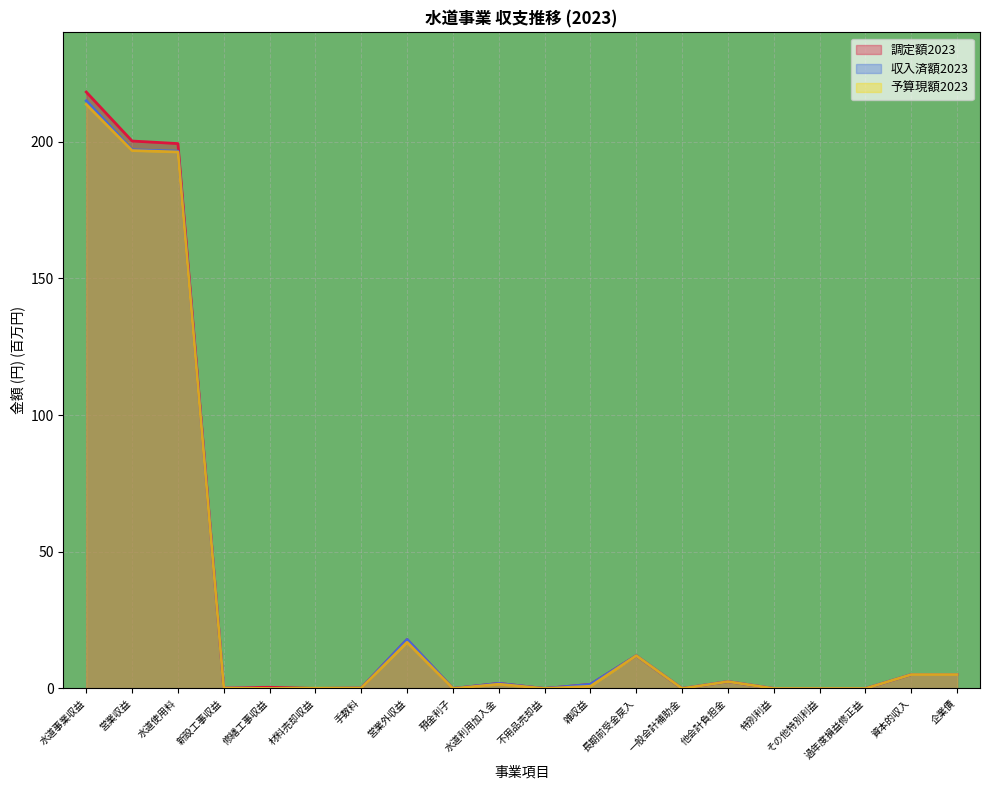

Reading left to right, transcribe all the data shown in this chart.

調定額2023: 水道事業収益=218.2	営業収益=200.3	水道使用料=199.4	新設工事収益=0.3	修繕工事収益=0.4	材料売却収益=0.0	手数料=0.2	営業外収益=17.9	預金利子=0.0	水道利用加入金=1.9	不用品売却益=0.0	雑収益=1.5	長期前受金戻入=12.0	一般会計補助金=0.0	他会計負担金=2.5	特別利益=0.0	その他特別利益=0.0	過年度損益修正益=0.0	資本的収入=5.1	企業債=5.1
収入済額2023: 水道事業収益=215.0	営業収益=197.1	水道使用料=196.6	新設工事収益=0.3	修繕工事収益=0.0	材料売却収益=0.0	手数料=0.2	営業外収益=17.9	預金利子=0.0	水道利用加入金=1.9	不用品売却益=0.0	雑収益=1.5	長期前受金戻入=12.0	一般会計補助金=0.0	他会計負担金=2.5	特別利益=0.0	その他特別利益=0.0	過年度損益修正益=0.0	資本的収入=5.1	企業債=5.1
予算現額2023: 水道事業収益=213.7	営業収益=196.8	水道使用料=196.3	新設工事収益=0.2	修繕工事収益=0.0	材料売却収益=0.1	手数料=0.2	営業外収益=16.9	預金利子=0.0	水道利用加入金=1.6	不用品売却益=0.0	雑収益=0.8	長期前受金戻入=12.0	一般会計補助金=0.0	他会計負担金=2.5	特別利益=0.0	その他特別利益=0.0	過年度損益修正益=0.0	資本的収入=5.1	企業債=5.1